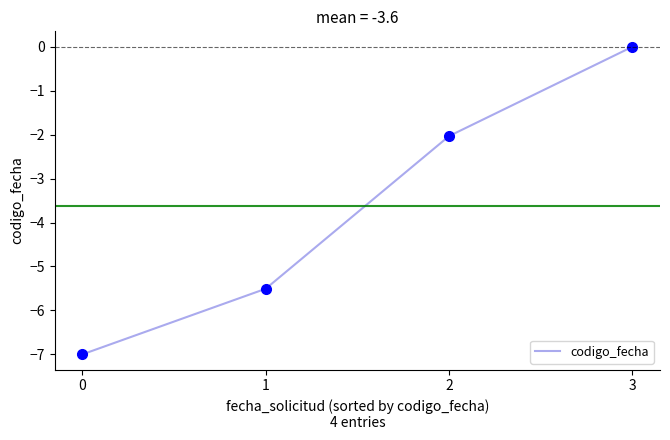

True or false: there are more than 1 points higher than both neighbors.

False